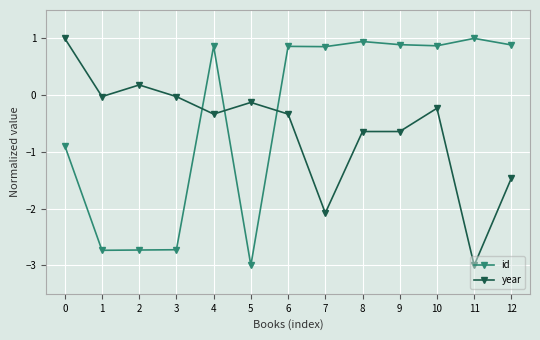

Where is the first local maximum for year?

2